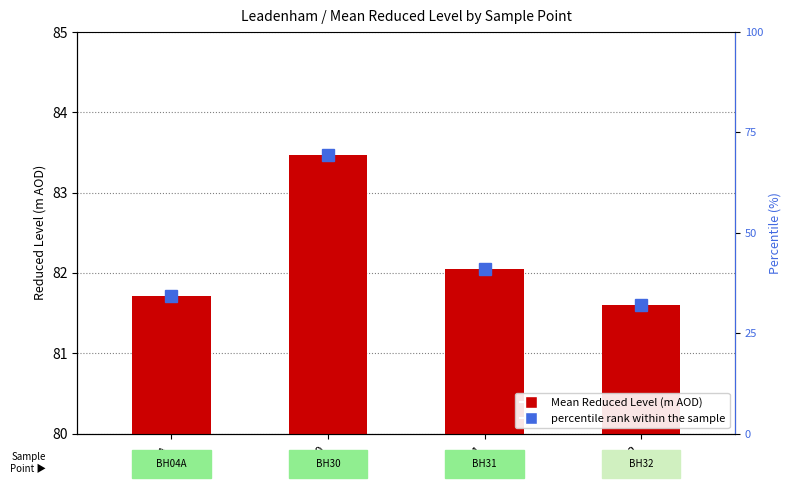

How many groups of bars are there?

4